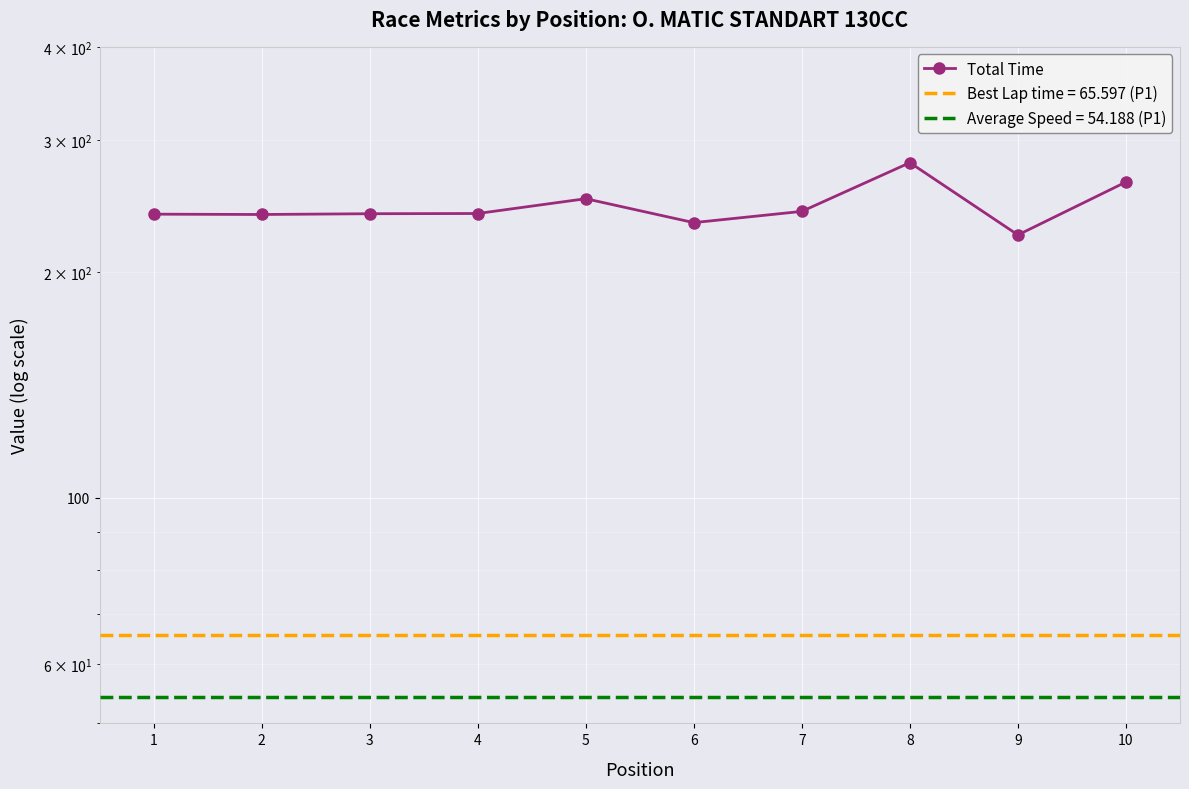

The chart shows a value of 280.2 at 8. True or false?

True